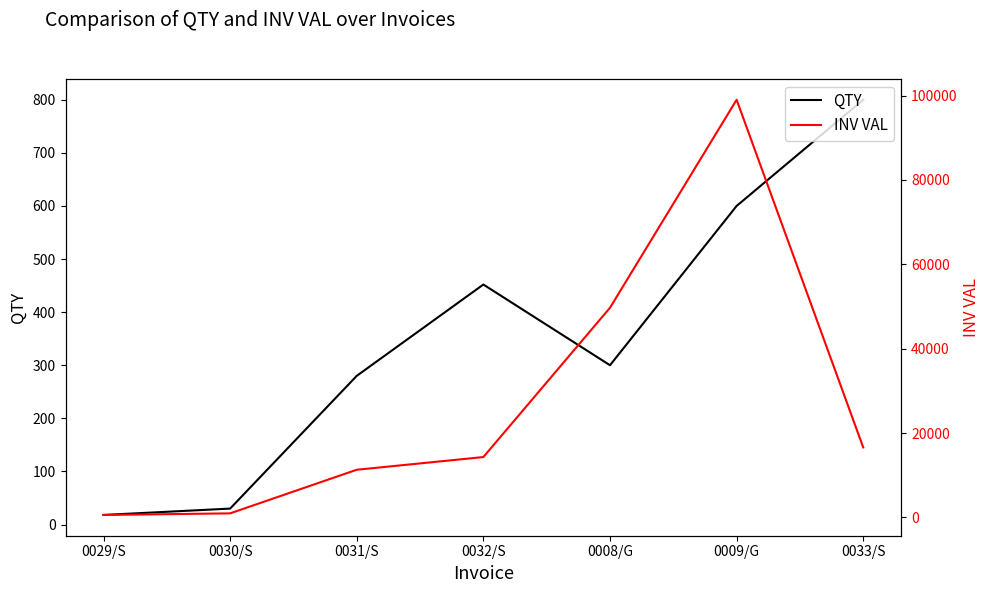

True or false: INV VAL and QTY cross at least once.

False